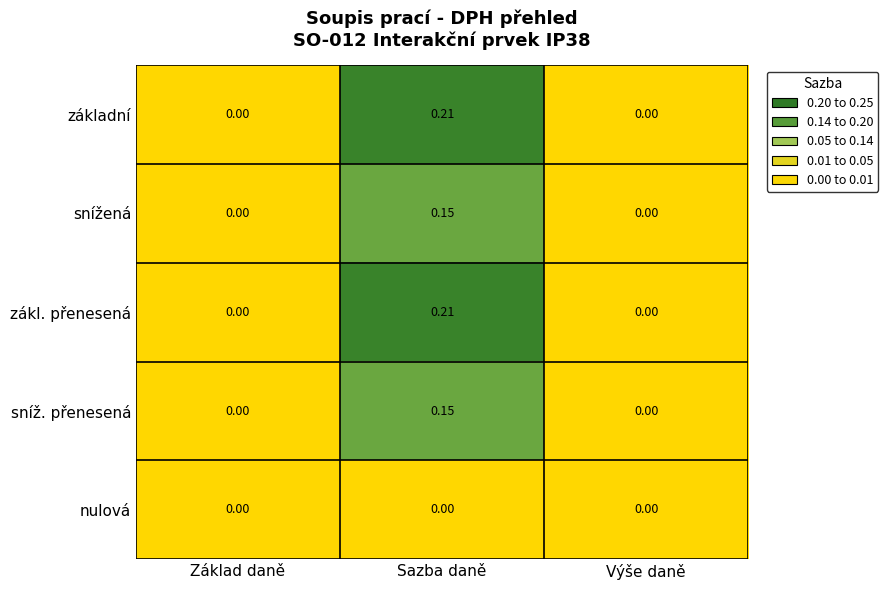

At which category is the sum across all series the highest?

Sazba daně